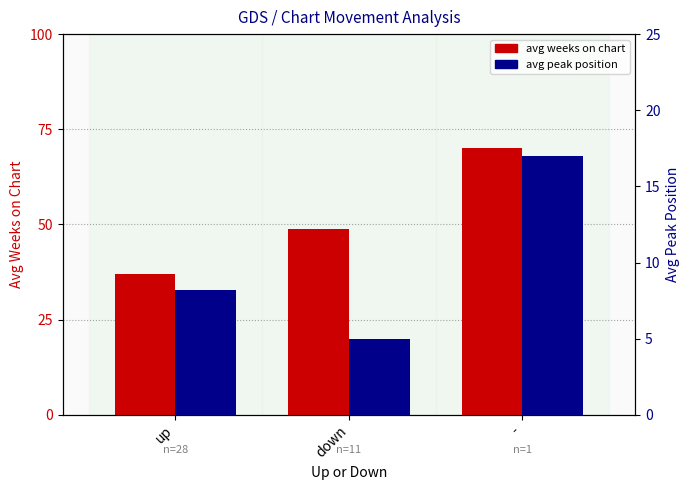

Which series has the largest range (max minus min)?

avg weeks on chart